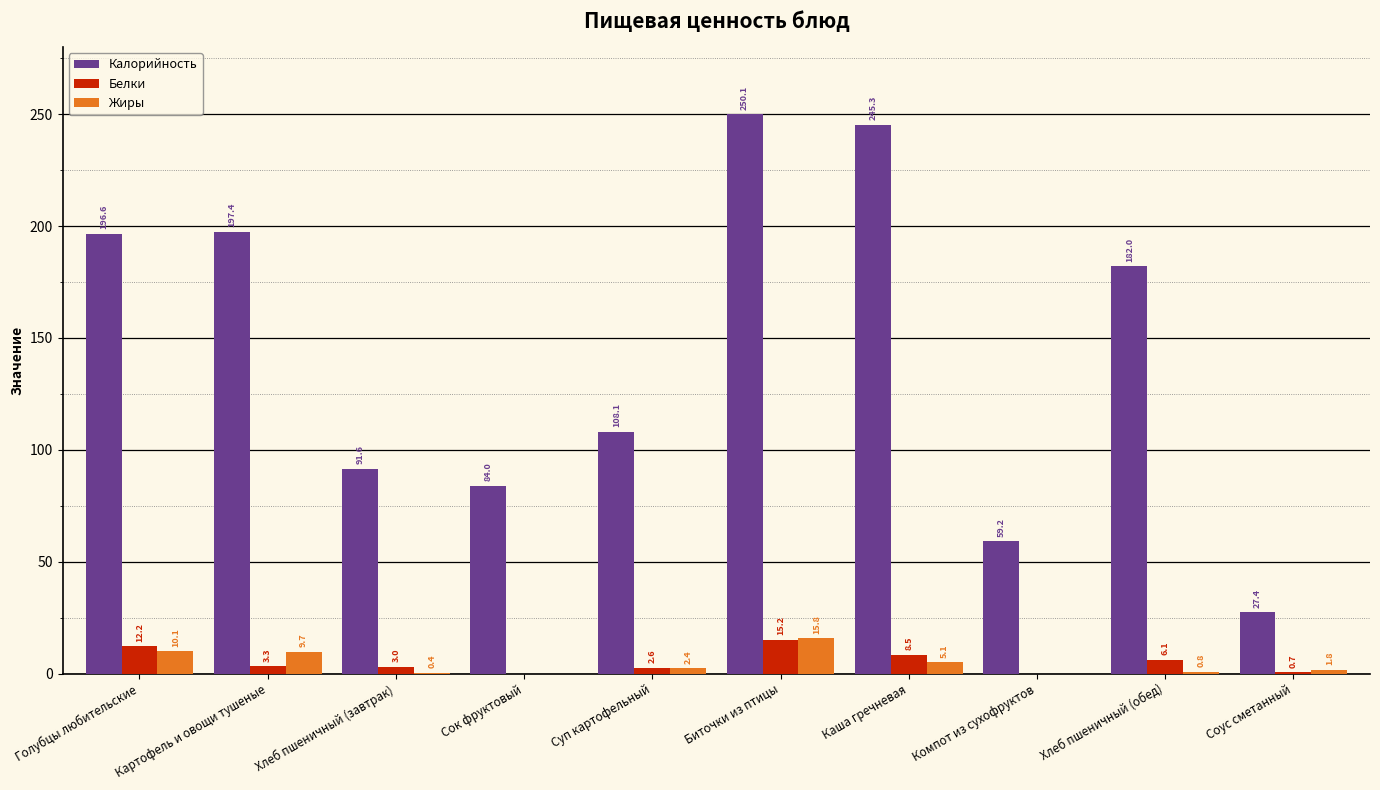

Is the value of Калорийность at Суп картофельный greater than the value of Белки at Суп картофельный?

Yes